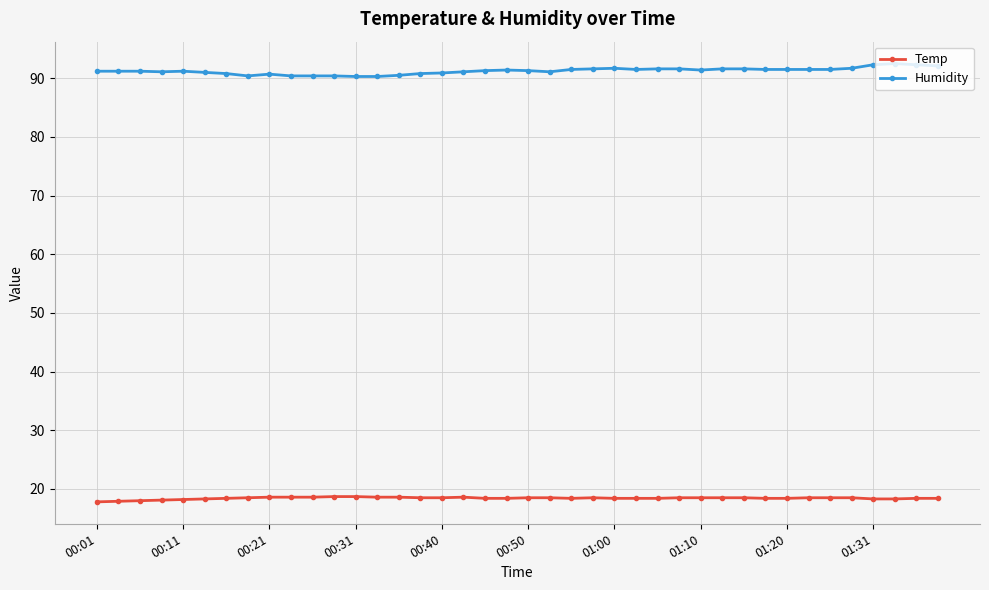

What is the smallest value displayed?

17.8